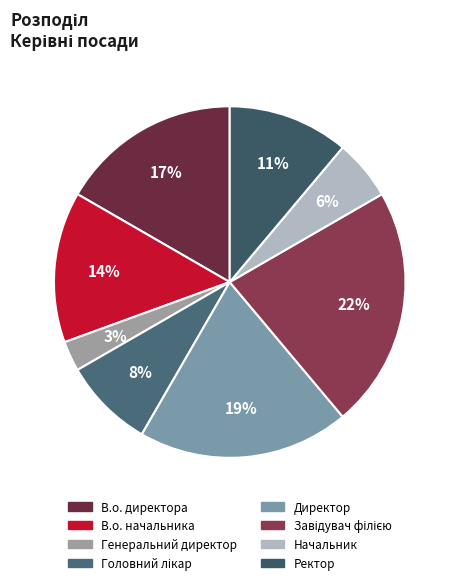

Does any single category account for the majority?

No